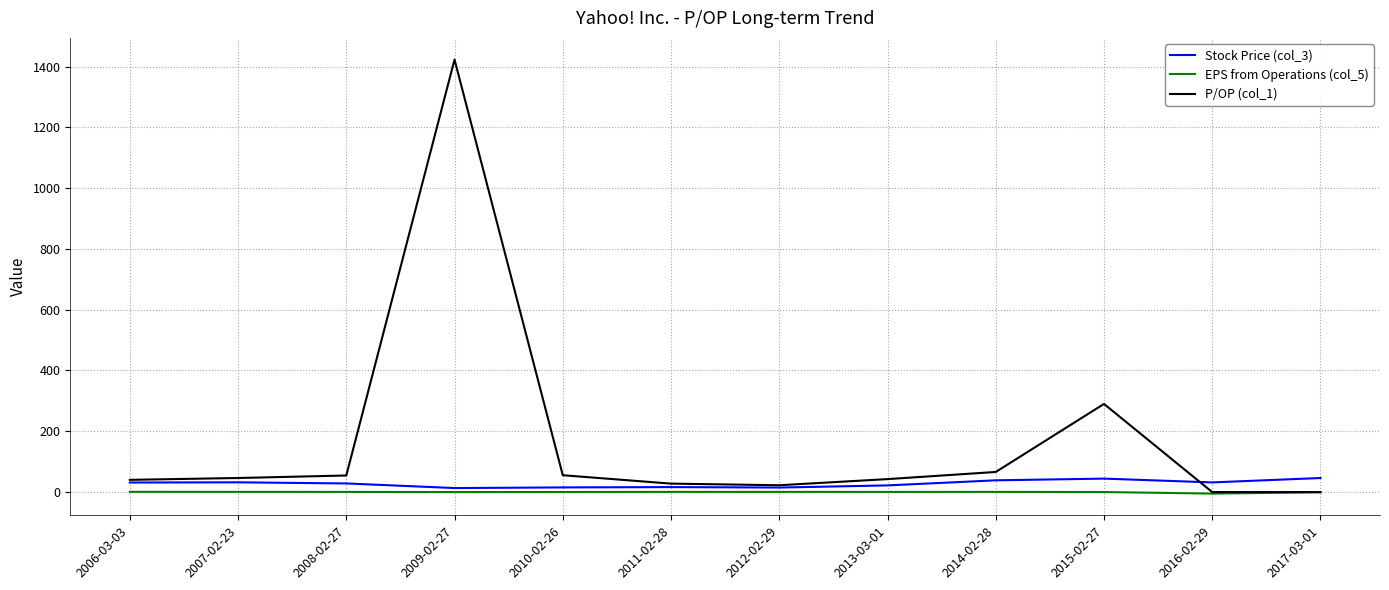

Which series has the largest total across all categories?

P/OP (col_1)